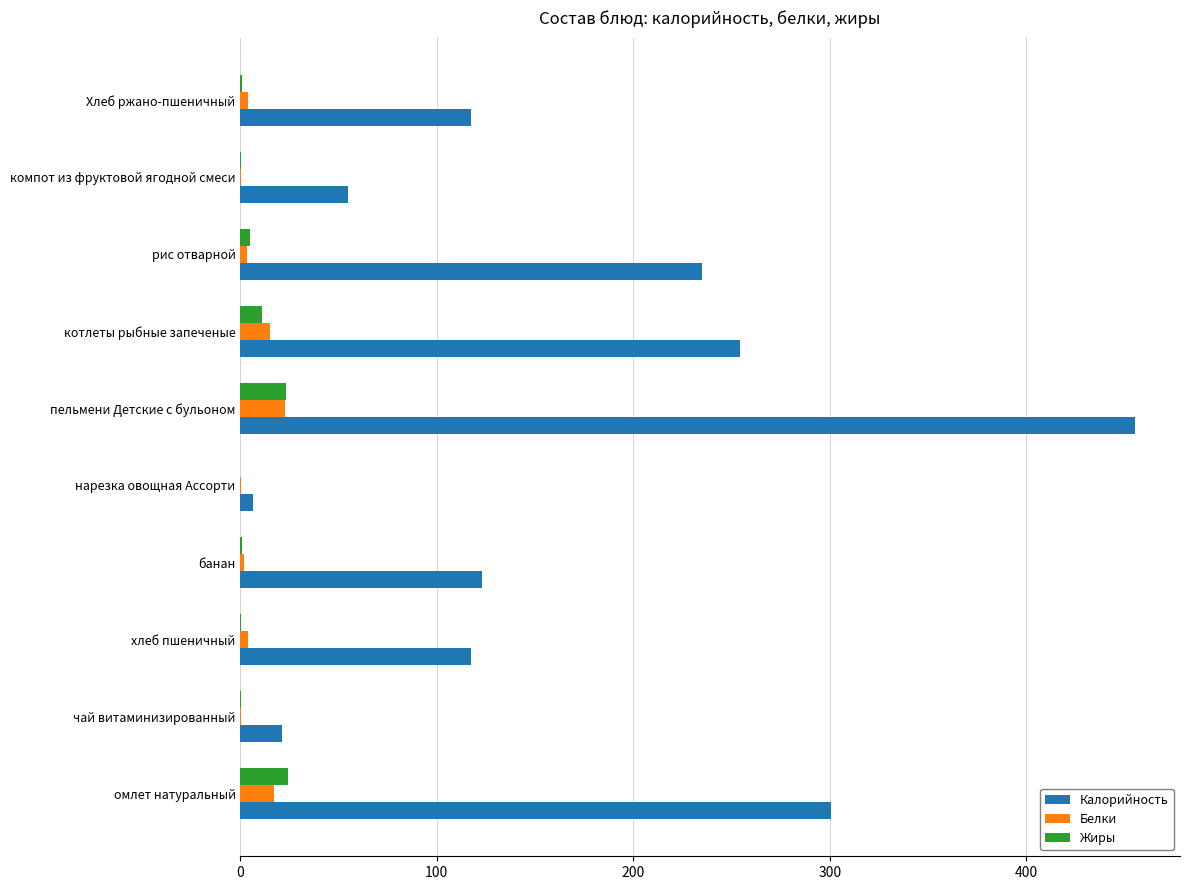

What is the maximum value for Калорийность?

455.4